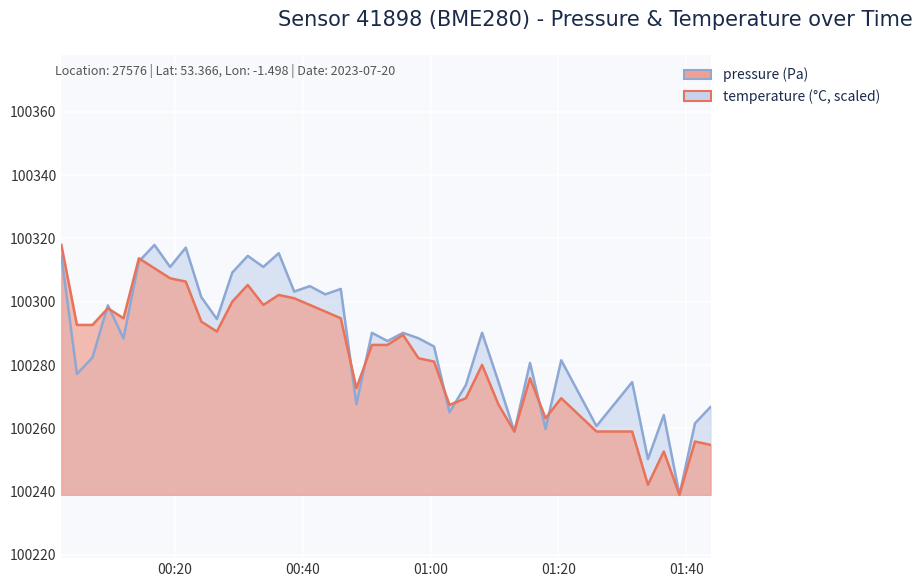

What are all the series names shown in the legend?

pressure, temperature